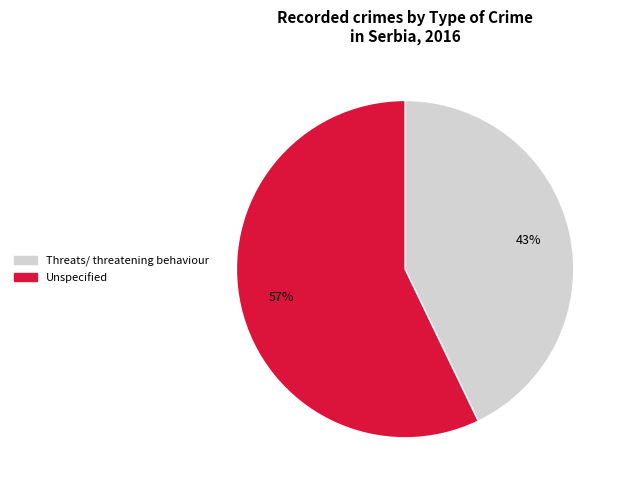

Do Unspecified and Threats/ threatening behaviour together represent more than half of the pie?

Yes